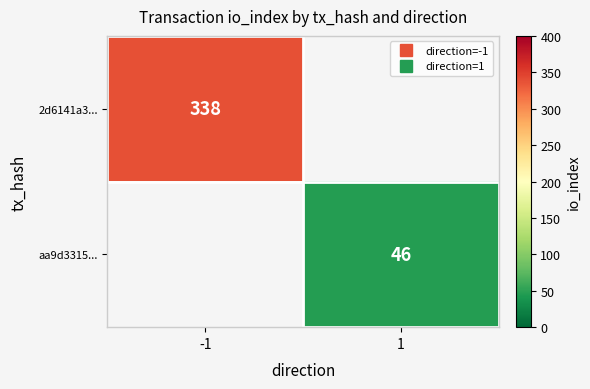

At how many categories does at least one series exceed 209?

1